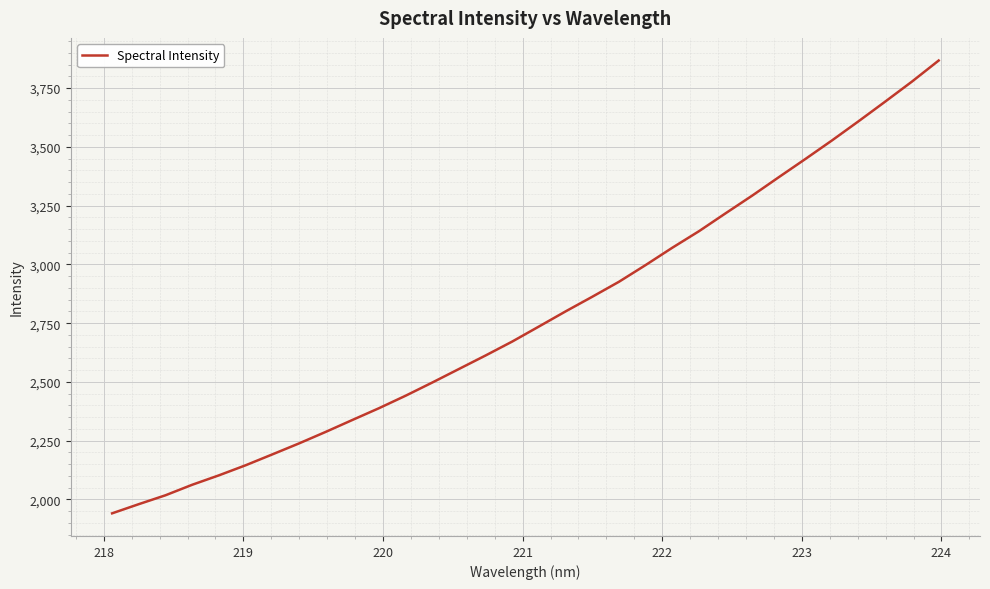

What is the maximum value shown in the chart?

3867.3